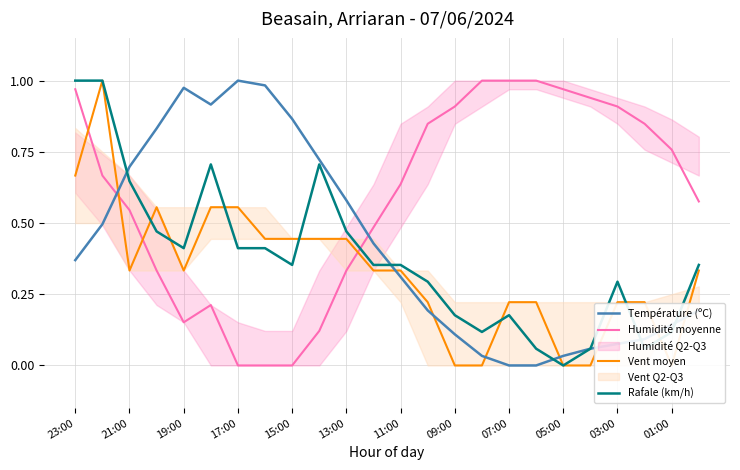

Is the value of Température (ºC) at 05:00 greater than the value of Rafale (km/h) at 07:00?

No